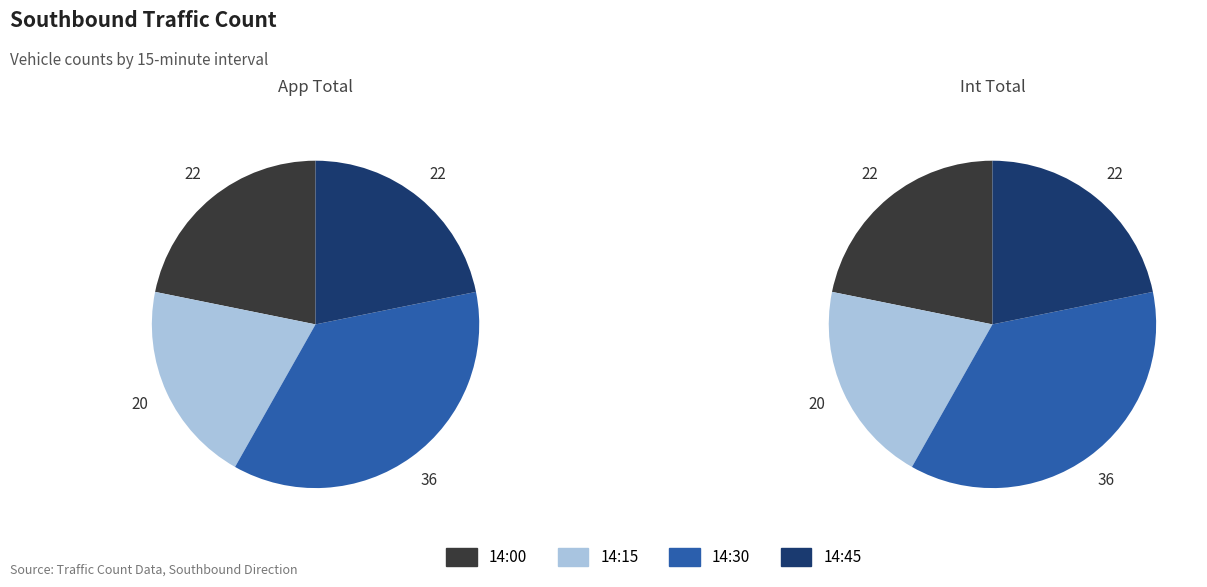

The 14:30 slice represents 25% of the pie. True or false?

False